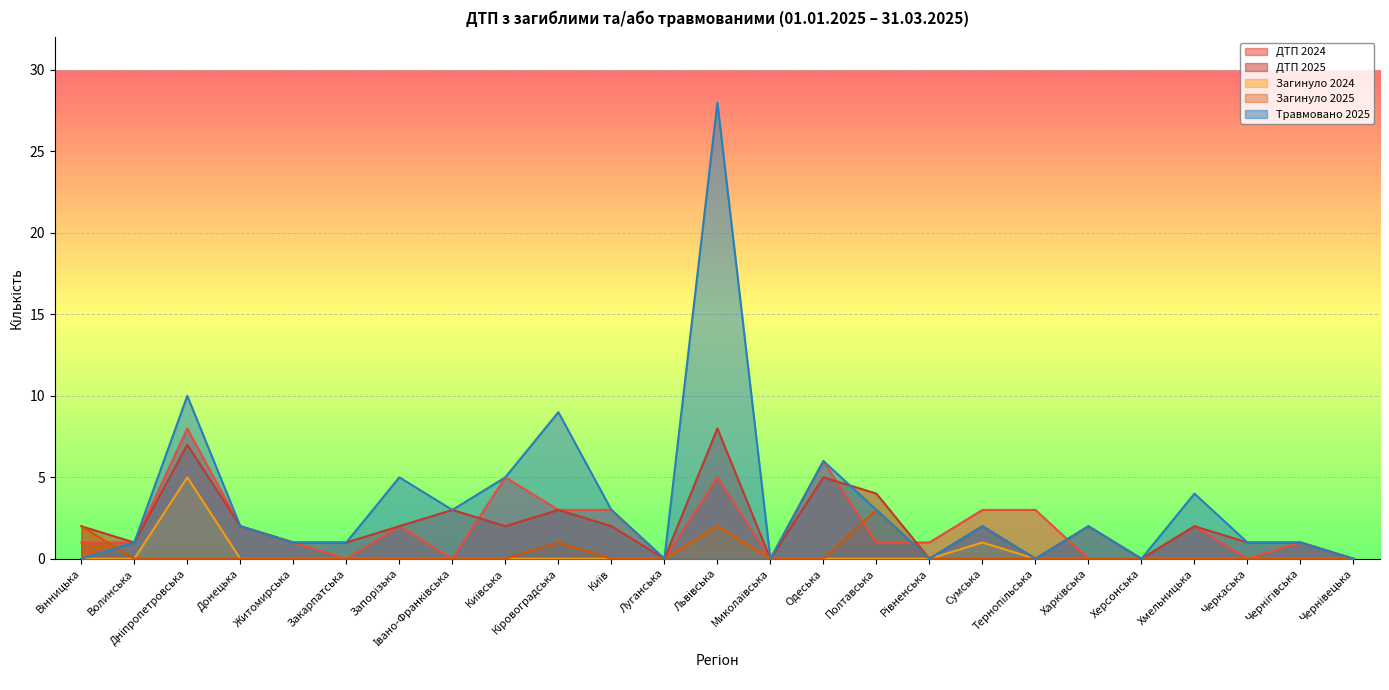

How many distinct data groups are displayed?

5